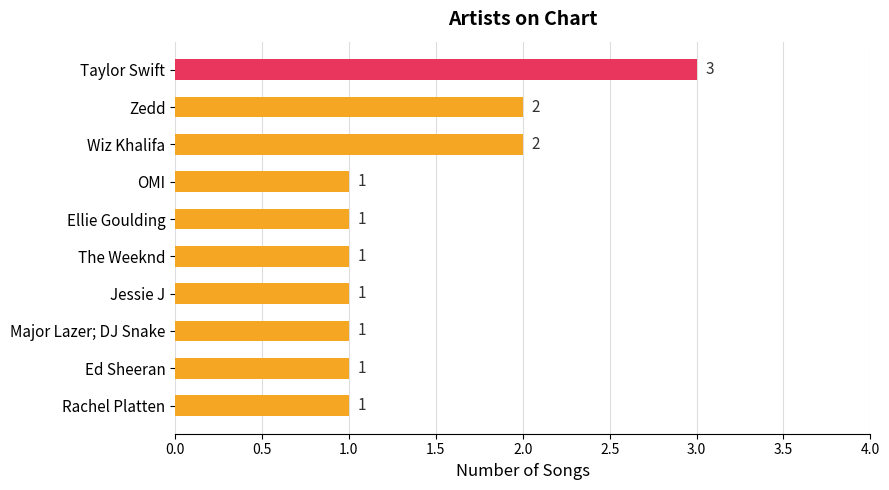

The value at Major Lazer; DJ Snake is 1. True or false?

True